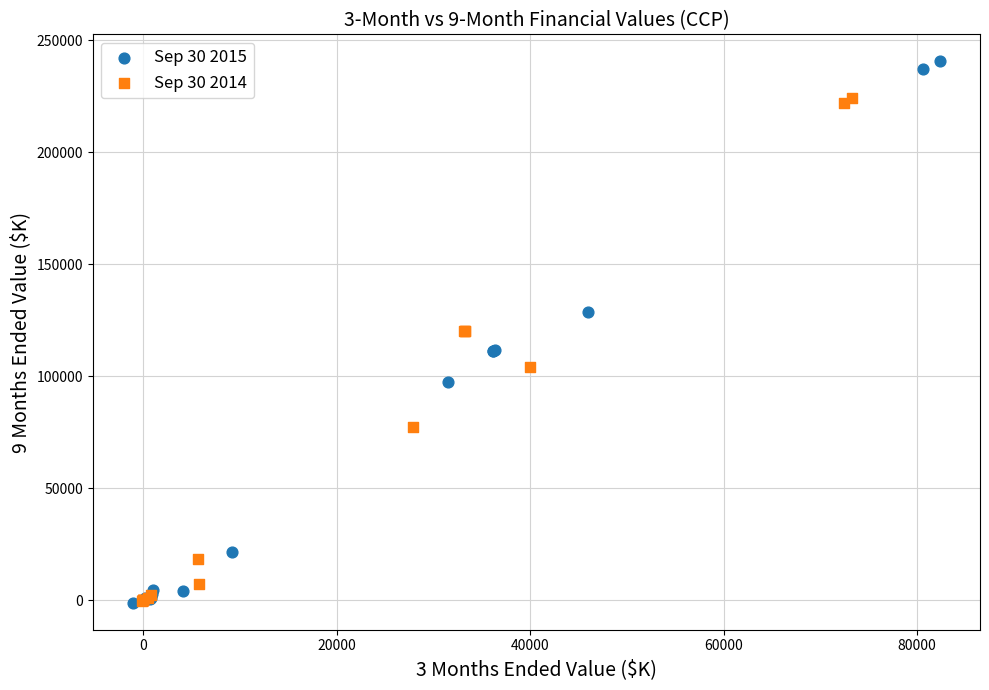

Which series contains the highest Y value?

Sep 30 2015